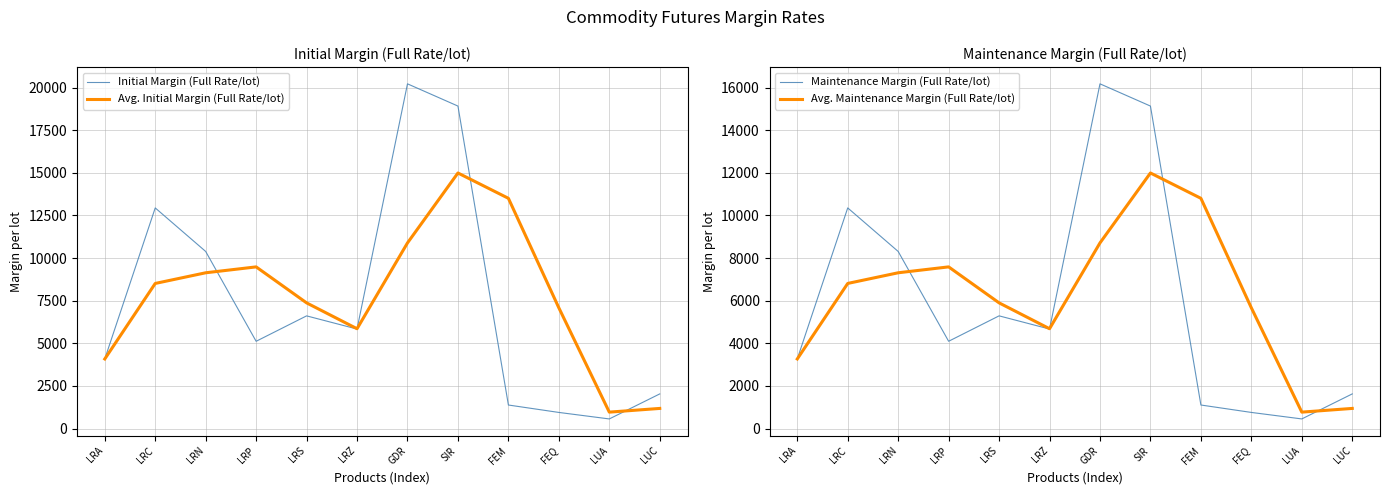

True or false: Initial Margin (Full Rate/lot) has a value of 8404.0 at LRC.

False